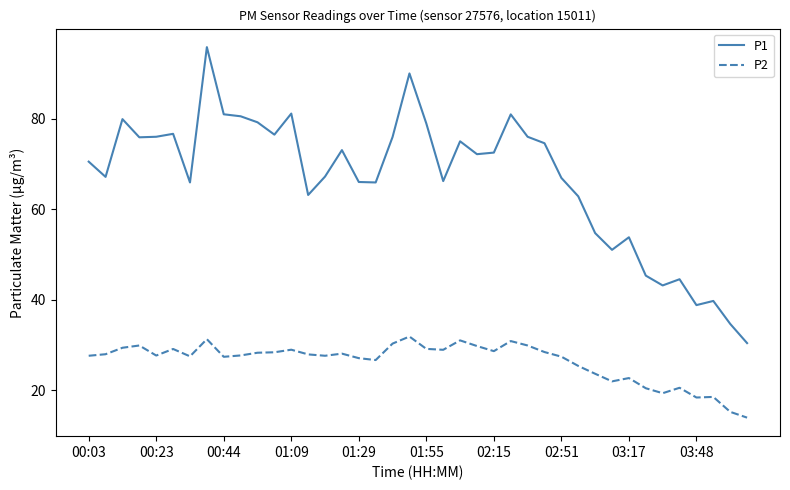

What is the minimum value for P1?

30.4